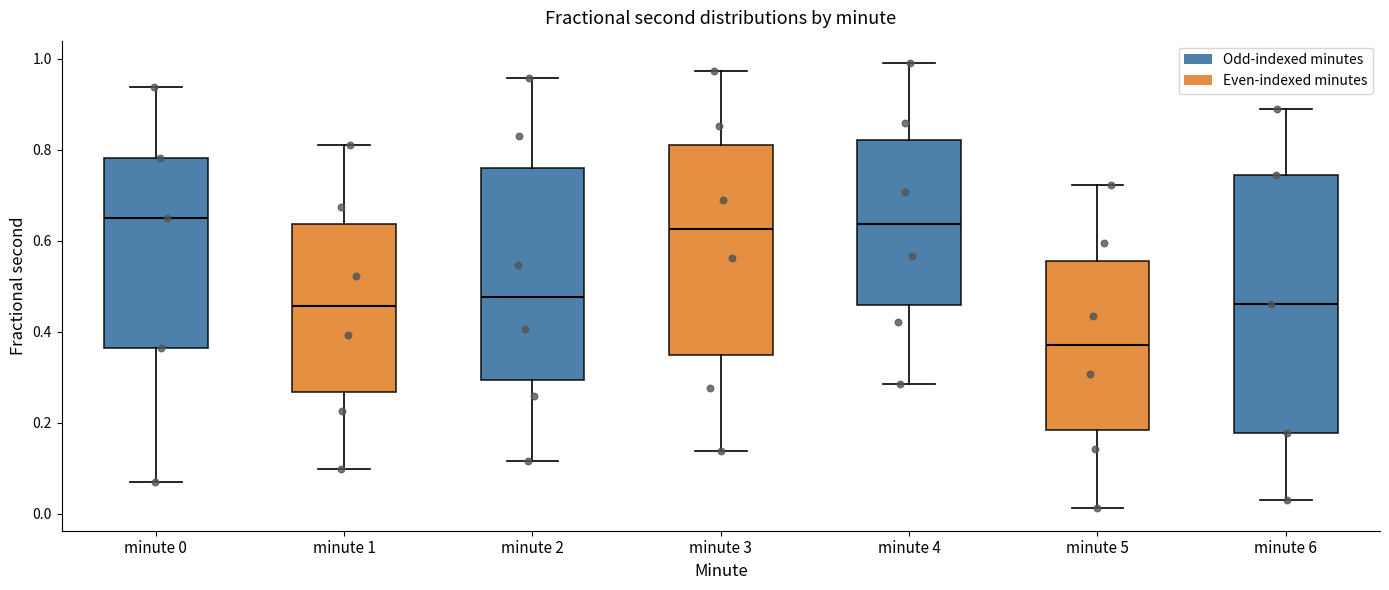

Reading left to right, read every box against the y-axis: the position of its median line, the range the box covers, and the ends of its whiskers. The values are not printed on the chart, so give them approximately, as read against the axis.

minute 0: median 0.64, box 0.36 to 0.78, whiskers 0.08 to 0.94
minute 1: median 0.46, box 0.26 to 0.64, whiskers 0.10 to 0.82
minute 2: median 0.48, box 0.30 to 0.76, whiskers 0.12 to 0.96
minute 3: median 0.62, box 0.34 to 0.82, whiskers 0.14 to 0.98
minute 4: median 0.64, box 0.46 to 0.82, whiskers 0.28 to 1.00
minute 5: median 0.38, box 0.18 to 0.56, whiskers 0.02 to 0.72
minute 6: median 0.46, box 0.18 to 0.74, whiskers 0.04 to 0.88